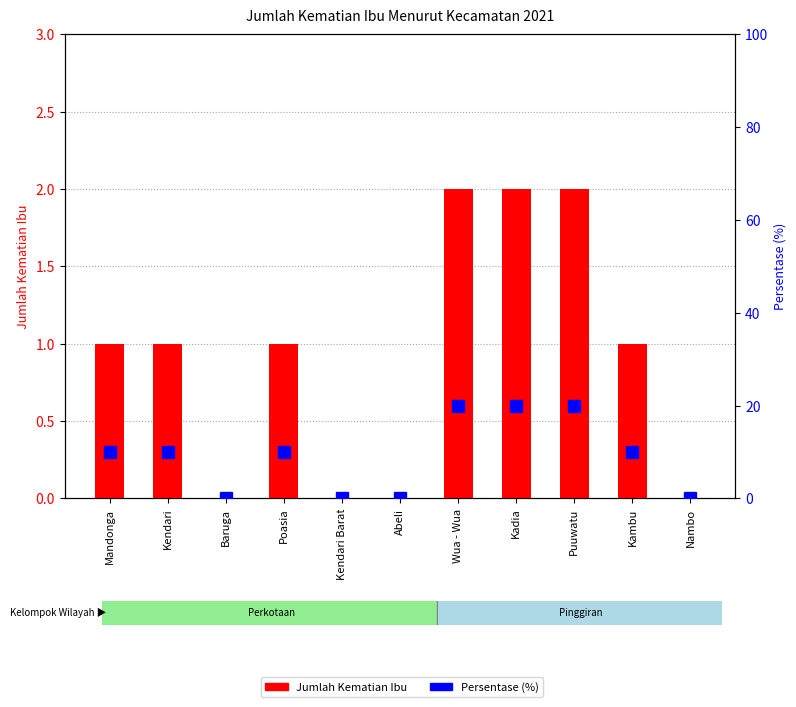

At how many categories does at least one series exceed 1?

7